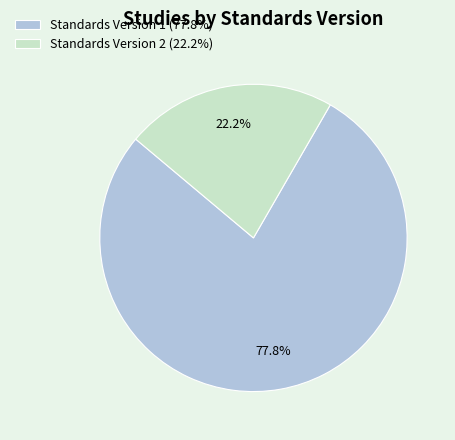

Is there a majority slice in this chart?

Yes